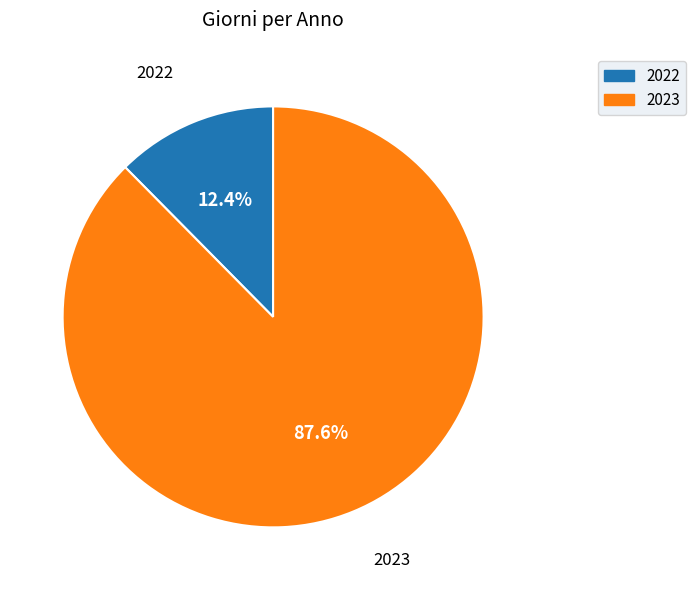

What percentage is the 2022 slice, to the nearest percent?

12%